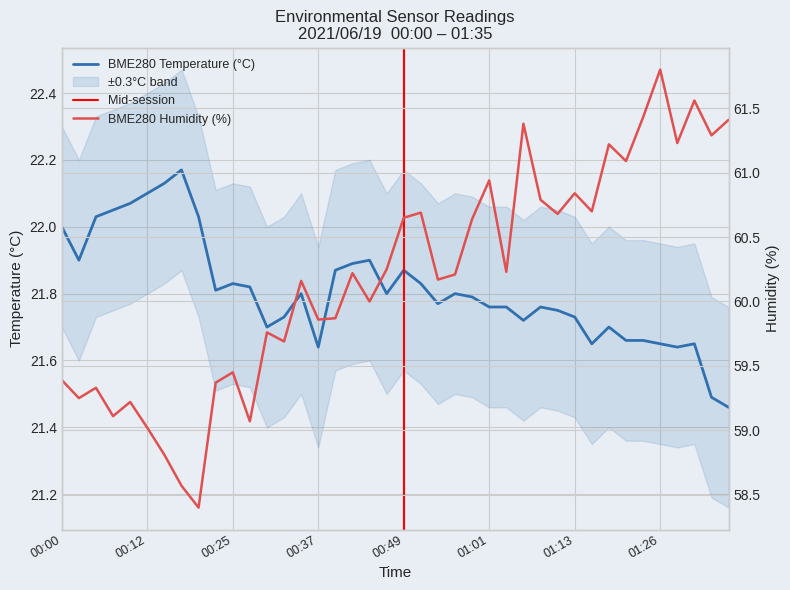

Reading left to right, transcribe all the data shown in this chart.

BME280_temperature: 22.0	21.9	22.0	22.1	22.1	22.1	22.1	22.2	22.0	21.8	21.8	21.8	21.7	21.7	21.8	21.6	21.9	21.9	21.9	21.8	21.9	21.8	21.8	21.8	21.8	21.8	21.8	21.7	21.8	21.8	21.7	21.6	21.7	21.7	21.7	21.6	21.6	21.6	21.5	21.5
BME280_humidity: 59.4	59.2	59.3	59.1	59.2	59.0	58.8	58.6	58.4	59.4	59.5	59.1	59.8	59.7	60.2	59.9	59.9	60.2	60.0	60.2	60.6	60.7	60.2	60.2	60.6	60.9	60.2	61.4	60.8	60.7	60.8	60.7	61.2	61.1	61.4	61.8	61.2	61.6	61.3	61.4